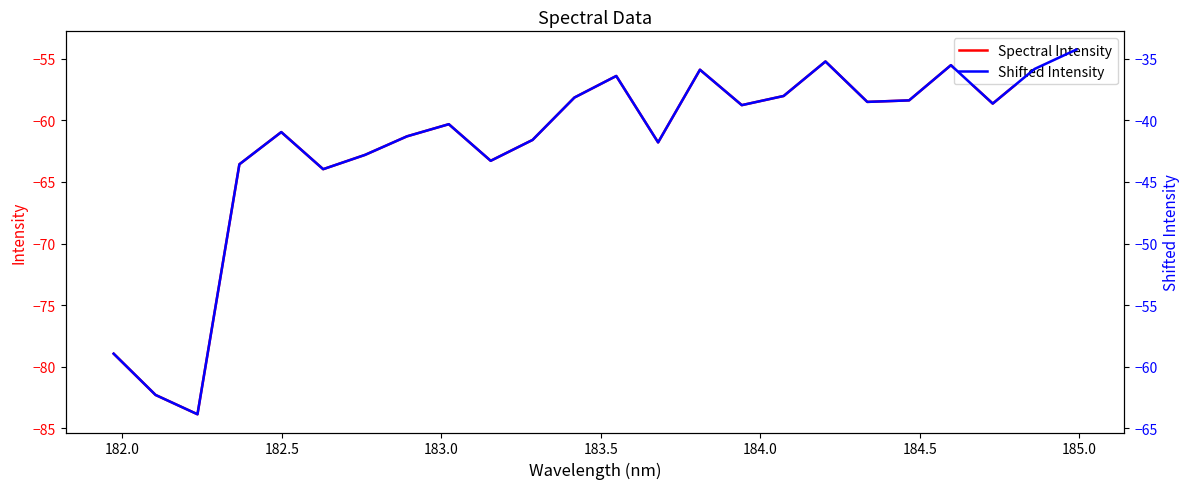

What is the highest value of the Spectral Intensity series?

-54.3